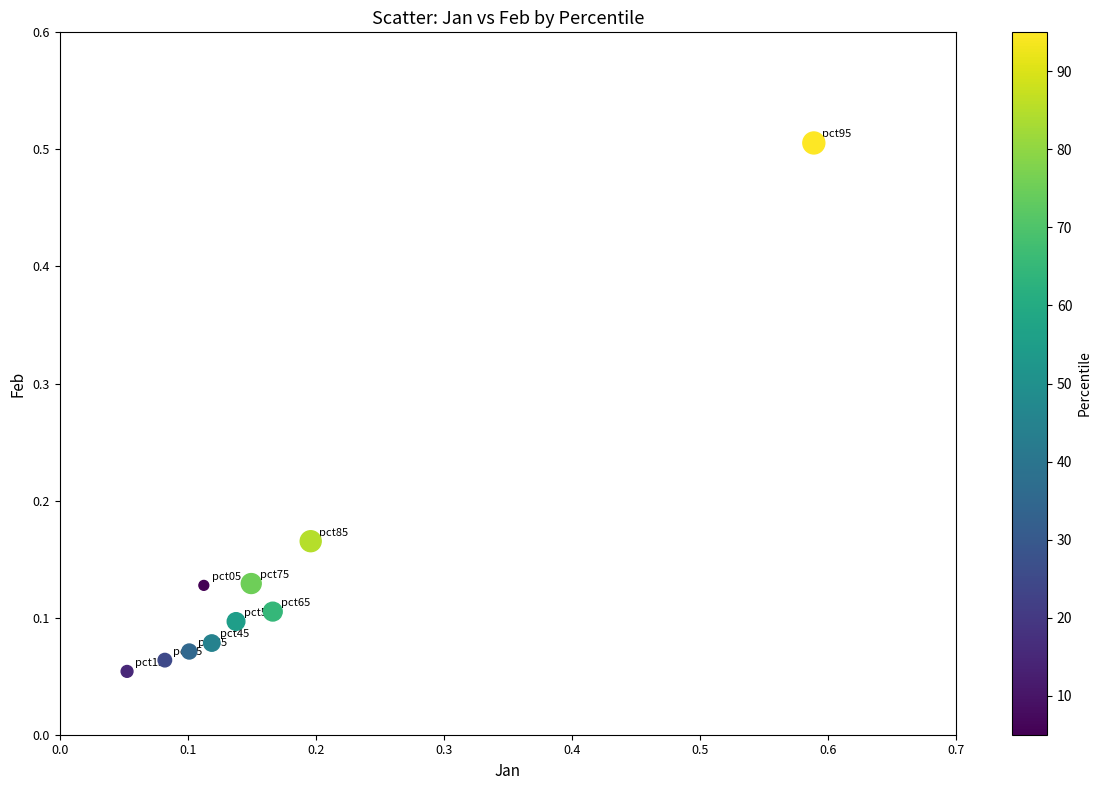

What is the range of X values (max minus min)?

0.5